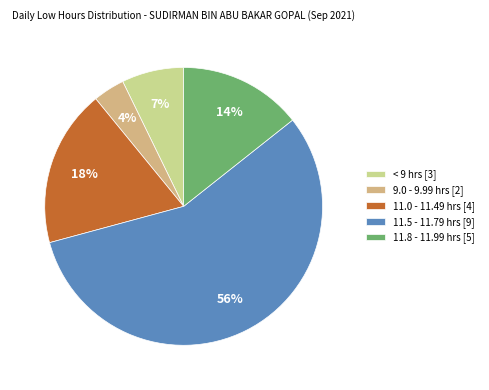

Which category has the smallest portion of the pie?

9.0 - 9.99 hrs [2]